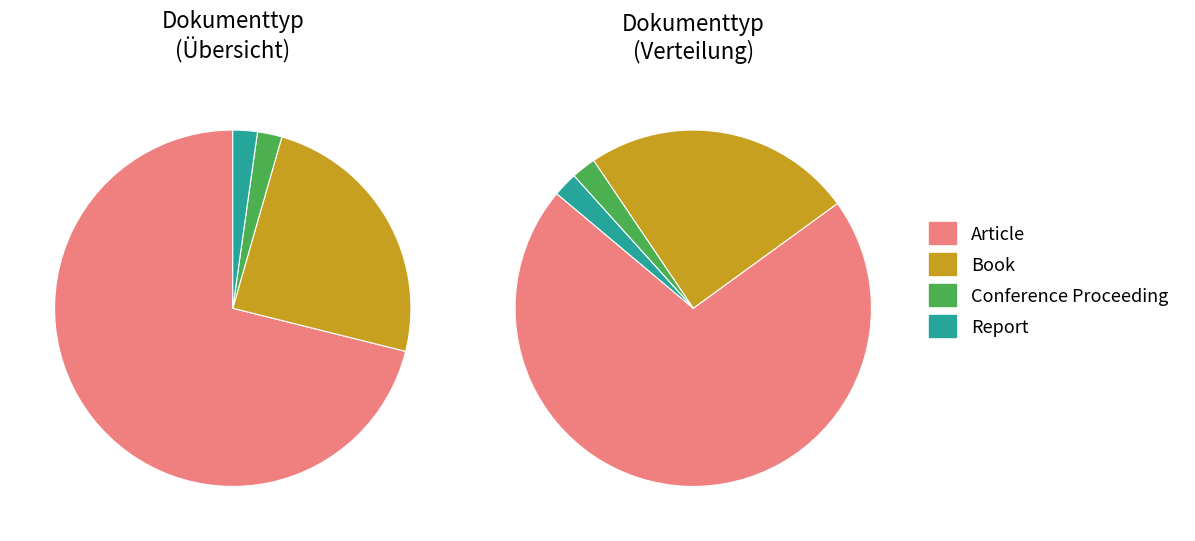

The Other slice represents 1% of the pie. True or false?

False